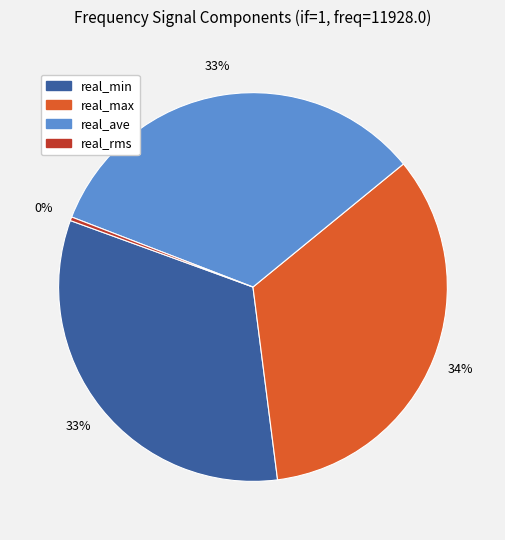

Combined, do real_max and real_min account for over 50%?

Yes